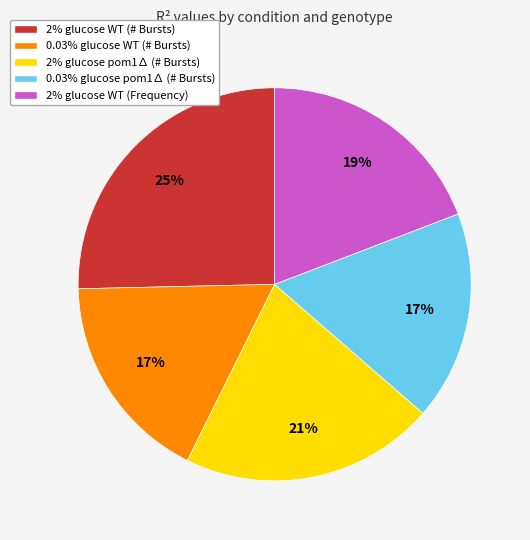

To the nearest percent, what percentage of the pie is 2% glucose pom1∆ (# Bursts)?

21%